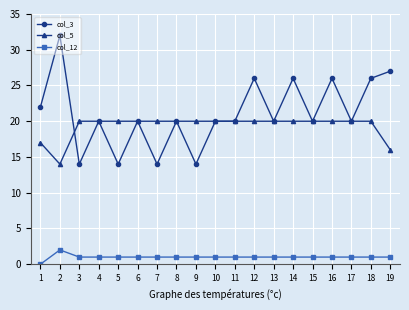

Reading left to right, what are all the values shown in this chart?

col_3: 22	32	14	20	14	20	14	20	14	20	20	26	20	26	20	26	20	26	27
col_5: 17	14	20	20	20	20	20	20	20	20	20	20	20	20	20	20	20	20	16
col_12: 0	2	1	1	1	1	1	1	1	1	1	1	1	1	1	1	1	1	1